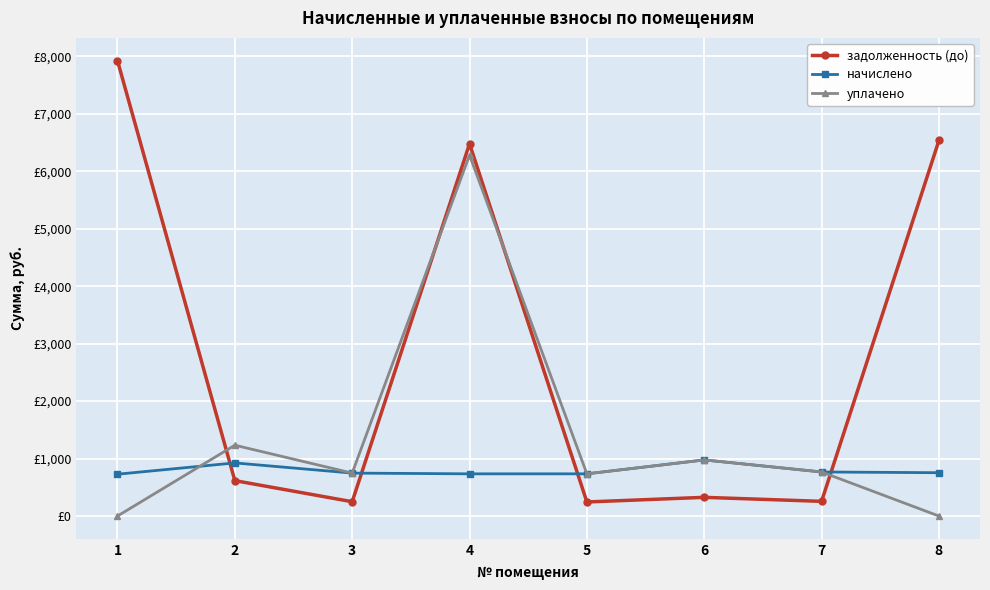

Between 1 and 2, which series saw the biggest shift?

задолженность (до)